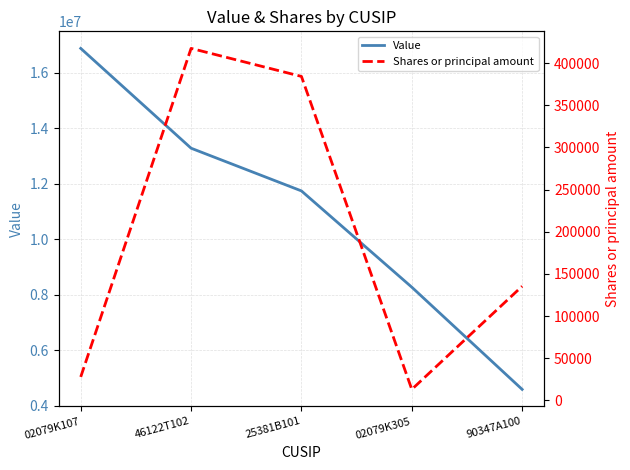

What is the label of the 2nd point from the left?

46122T102